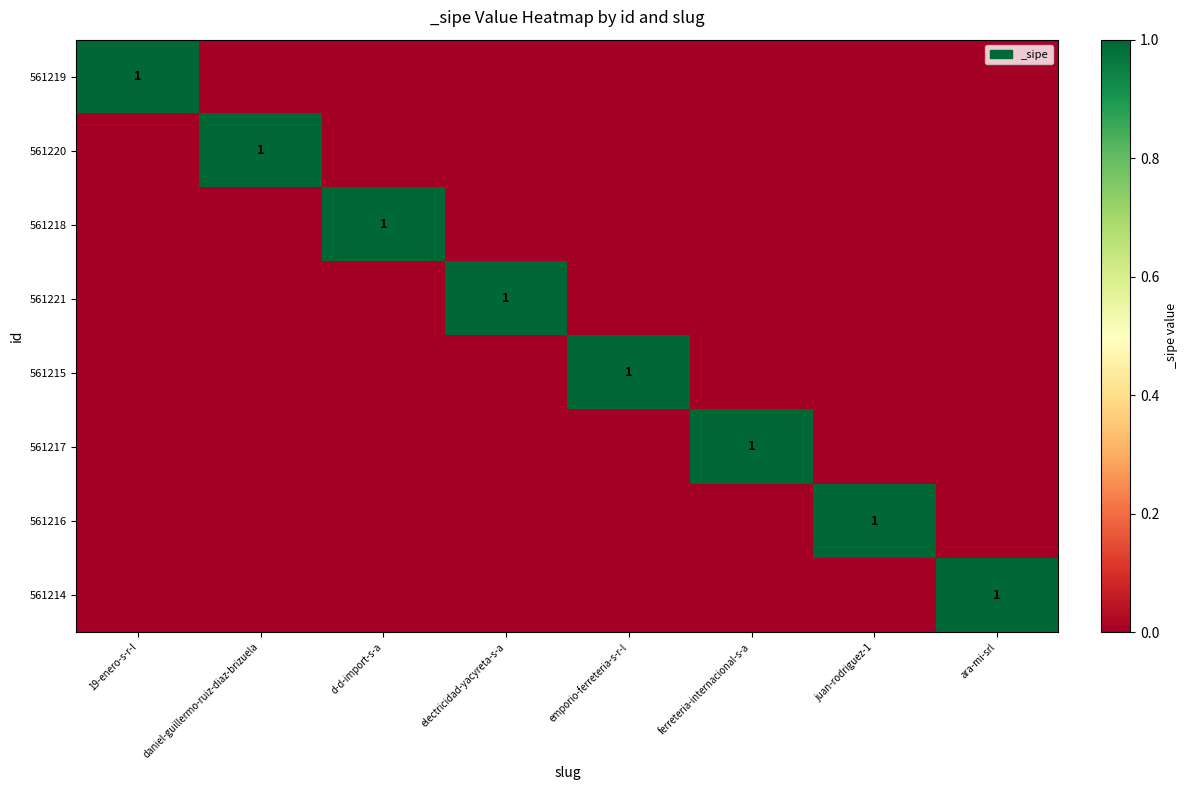

Which category has the highest value across all series?

19-enero-s-r-l